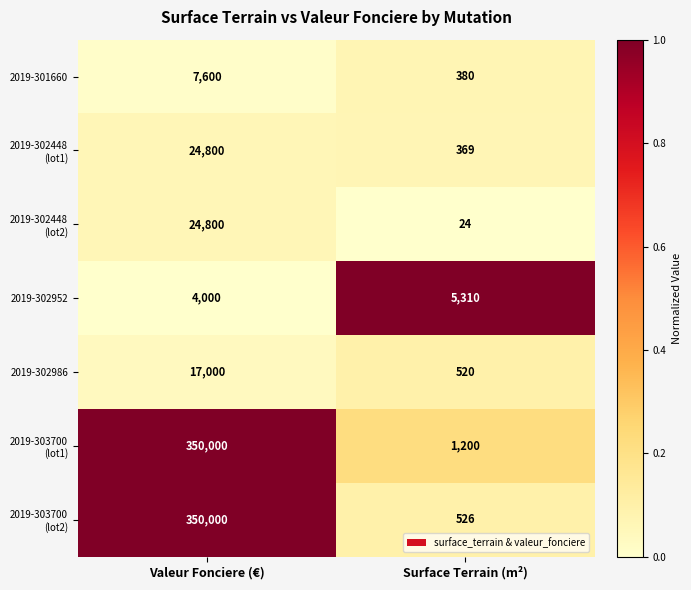

Rank the categories by 2019-301660 value from highest to lowest.

Valeur Fonciere (€), Surface Terrain (m²)